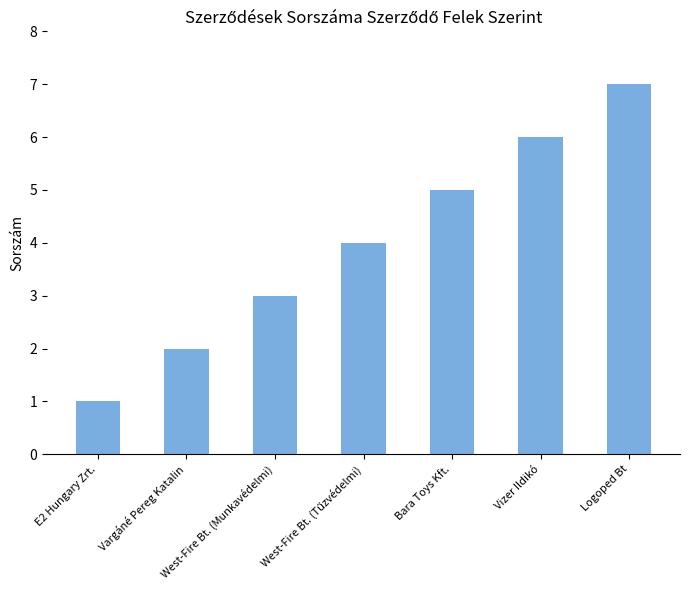

At which category does the chart reach its peak across all series?

Logoped Bt